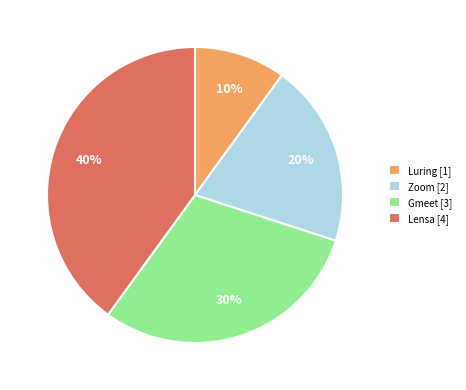

Does Zoom represent more than half of the total?

No